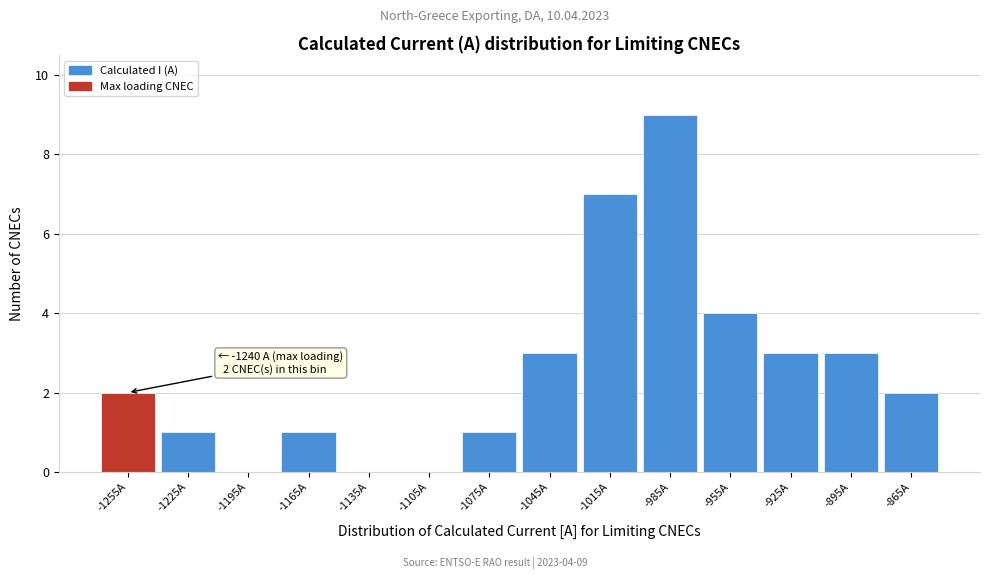

Reading right to left, what are all the values shown in this chart?

-865A=2	-895A=3	-925A=3	-955A=4	-985A=9	-1015A=7	-1045A=3	-1075A=1	-1105A=0	-1135A=0	-1165A=1	-1195A=0	-1225A=1	-1255A=2